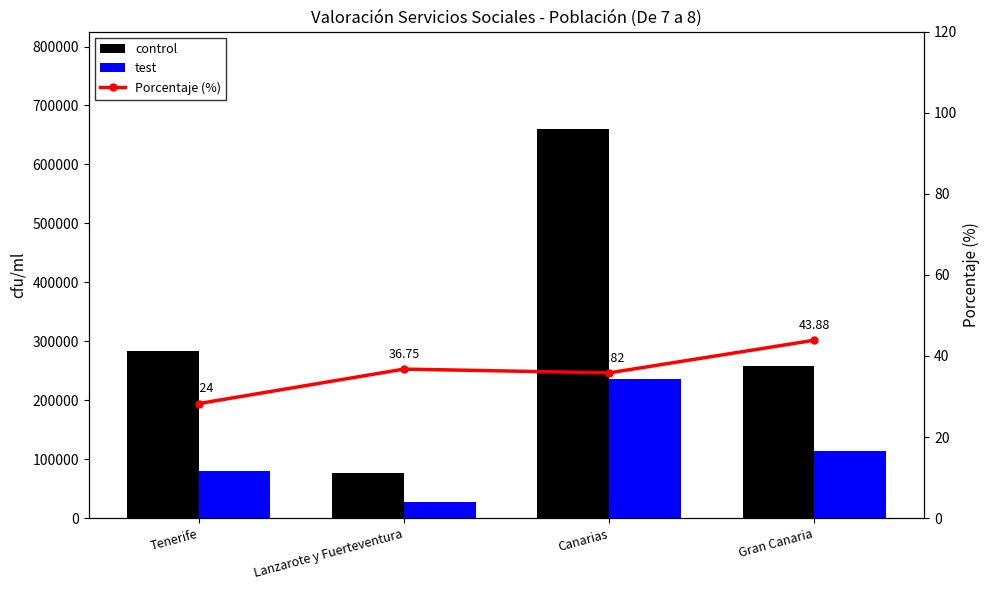

Reading left to right, extract all data points from this chart.

control: 283272.0	76570.0	660301.0	258743.0
test: 80003.0	28138.0	236500.0	113450.0
Porcentaje (%): 28.2	36.8	35.8	43.9